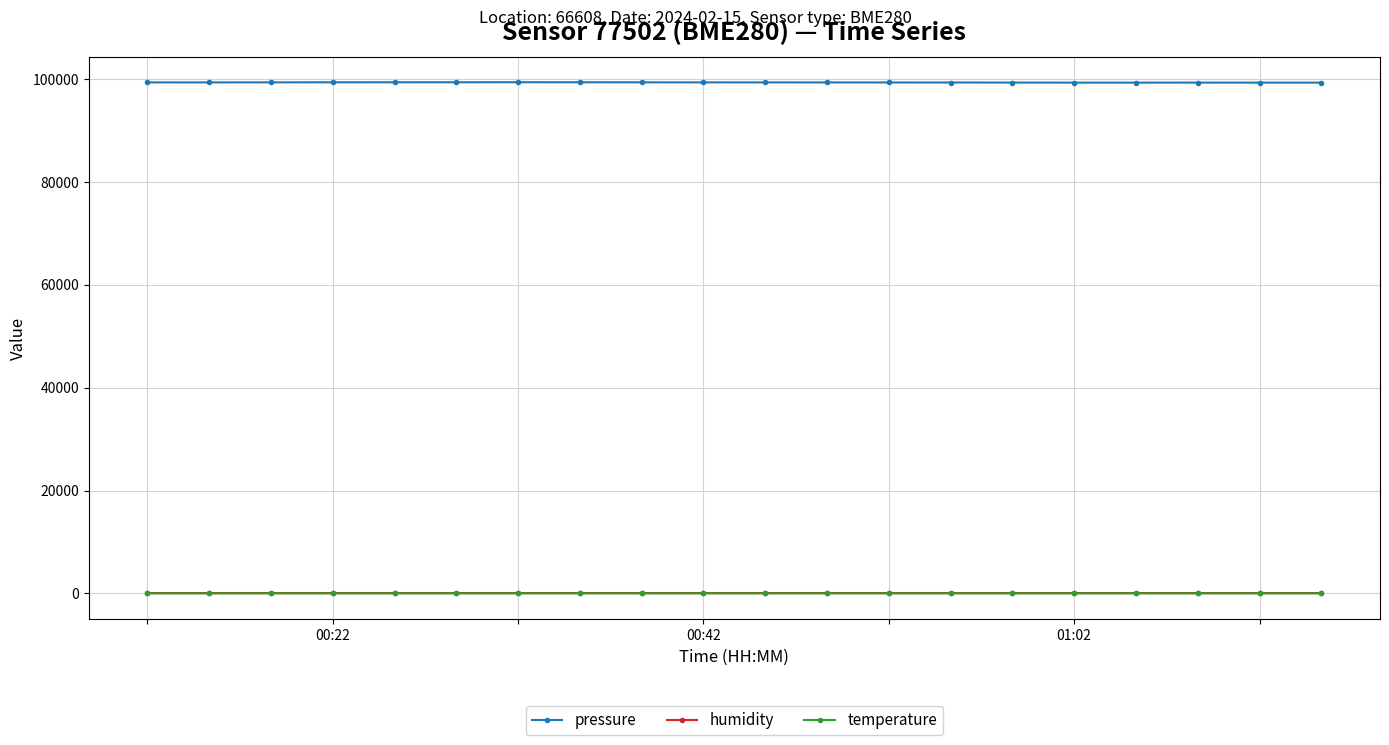

True or false: pressure and temperature cross at least once.

False